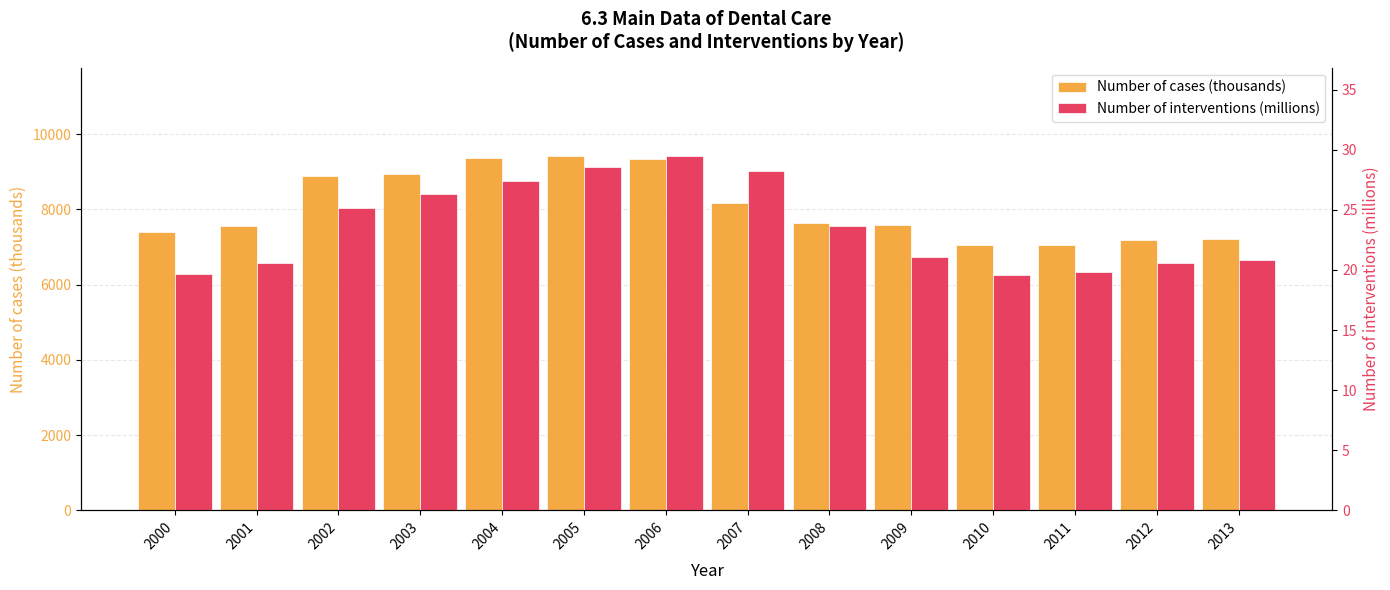

What is the maximum value for Number of cases (thousands)?

9416.9